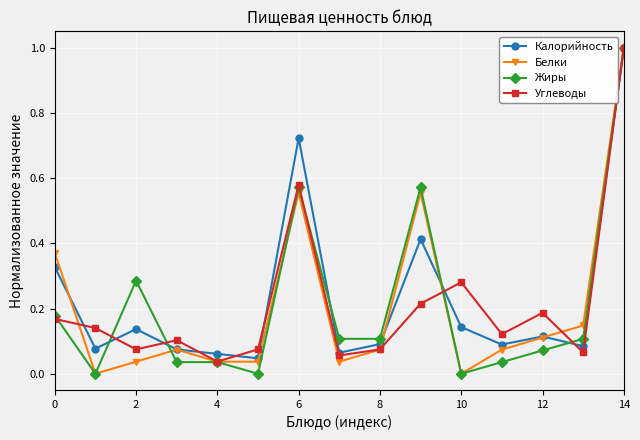

What is the sum of all Калорийность values?

3.4